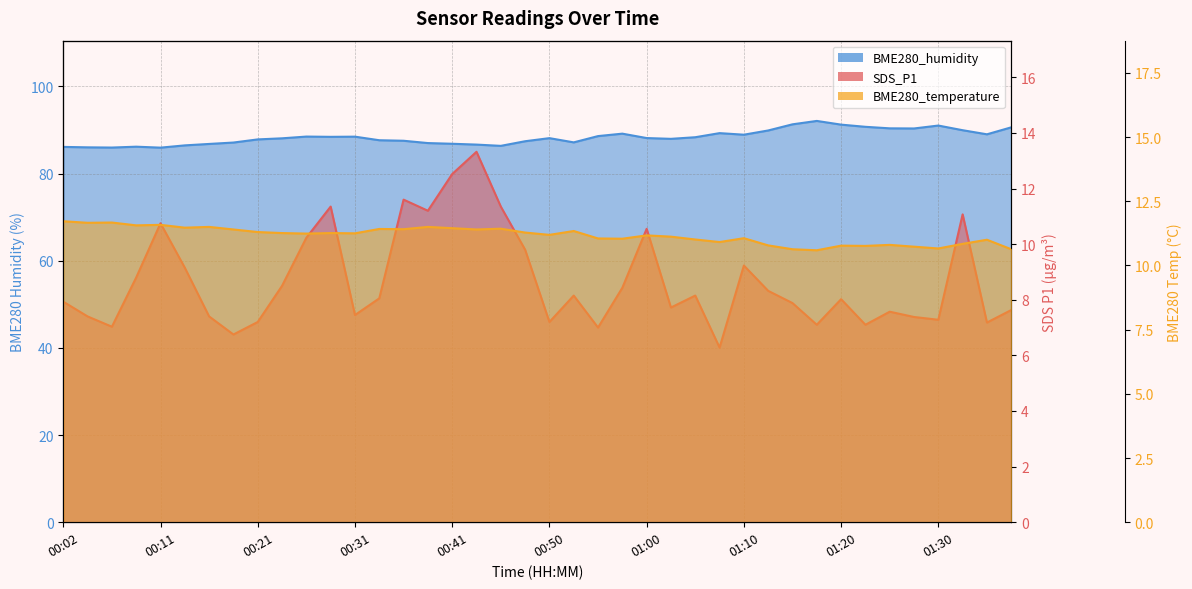

At which label does BME280_temperature first exceed 11?

00:02